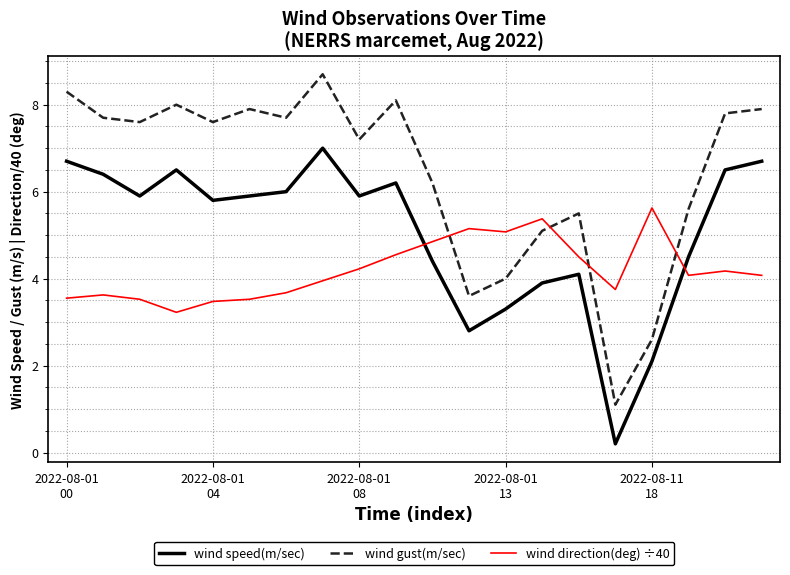

What is the difference between the maximum and minimum values in the wind speed(m/sec) series?

6.8